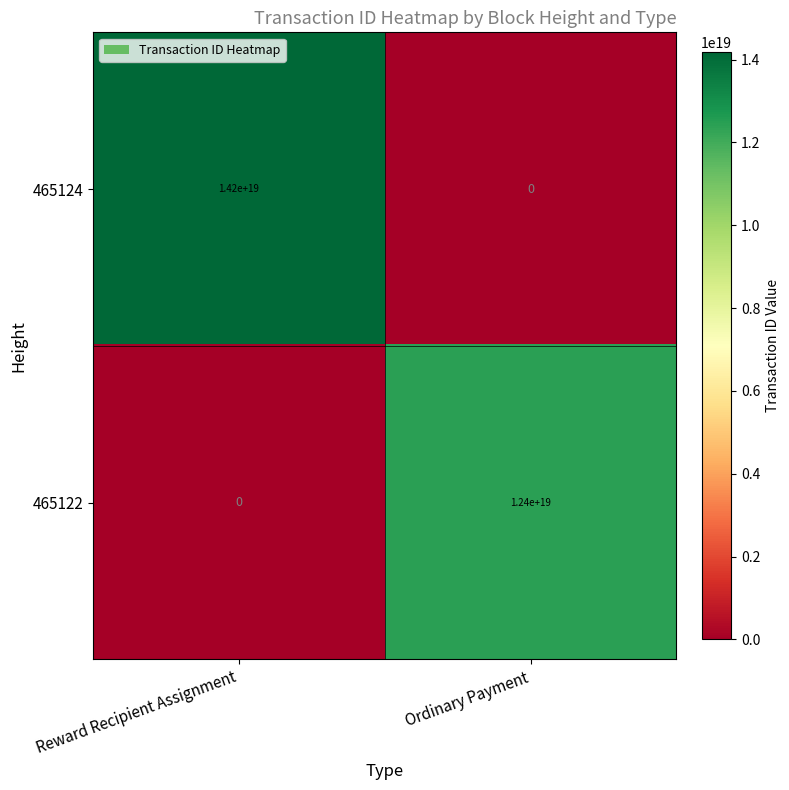

At which category is the sum across all series the highest?

Reward Recipient Assignment